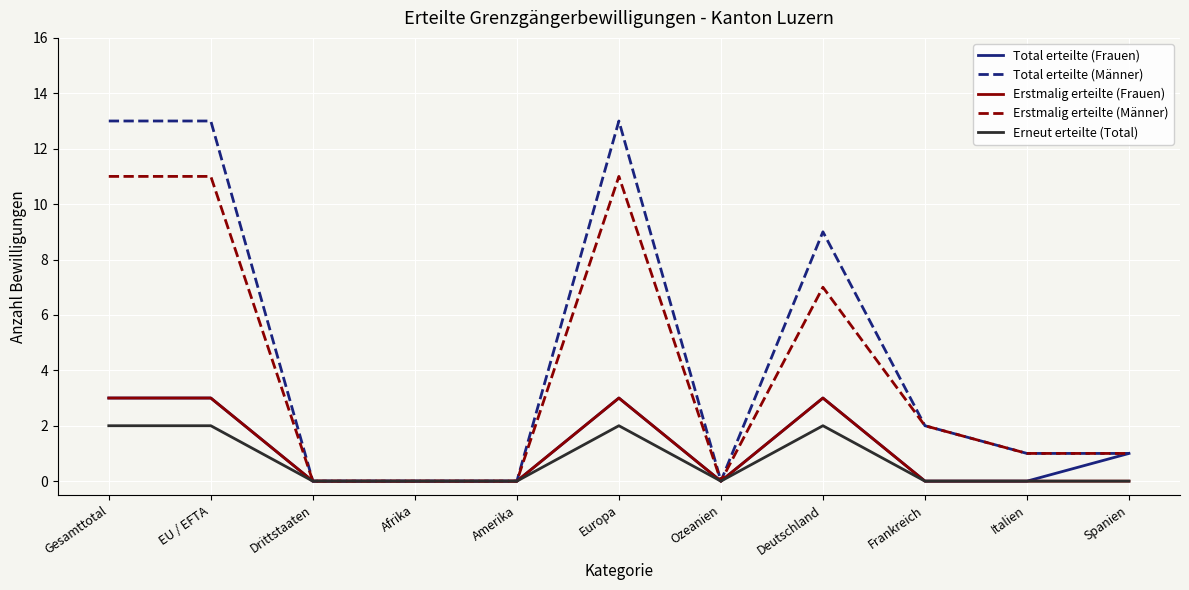

Count the number of data series in this chart.

5